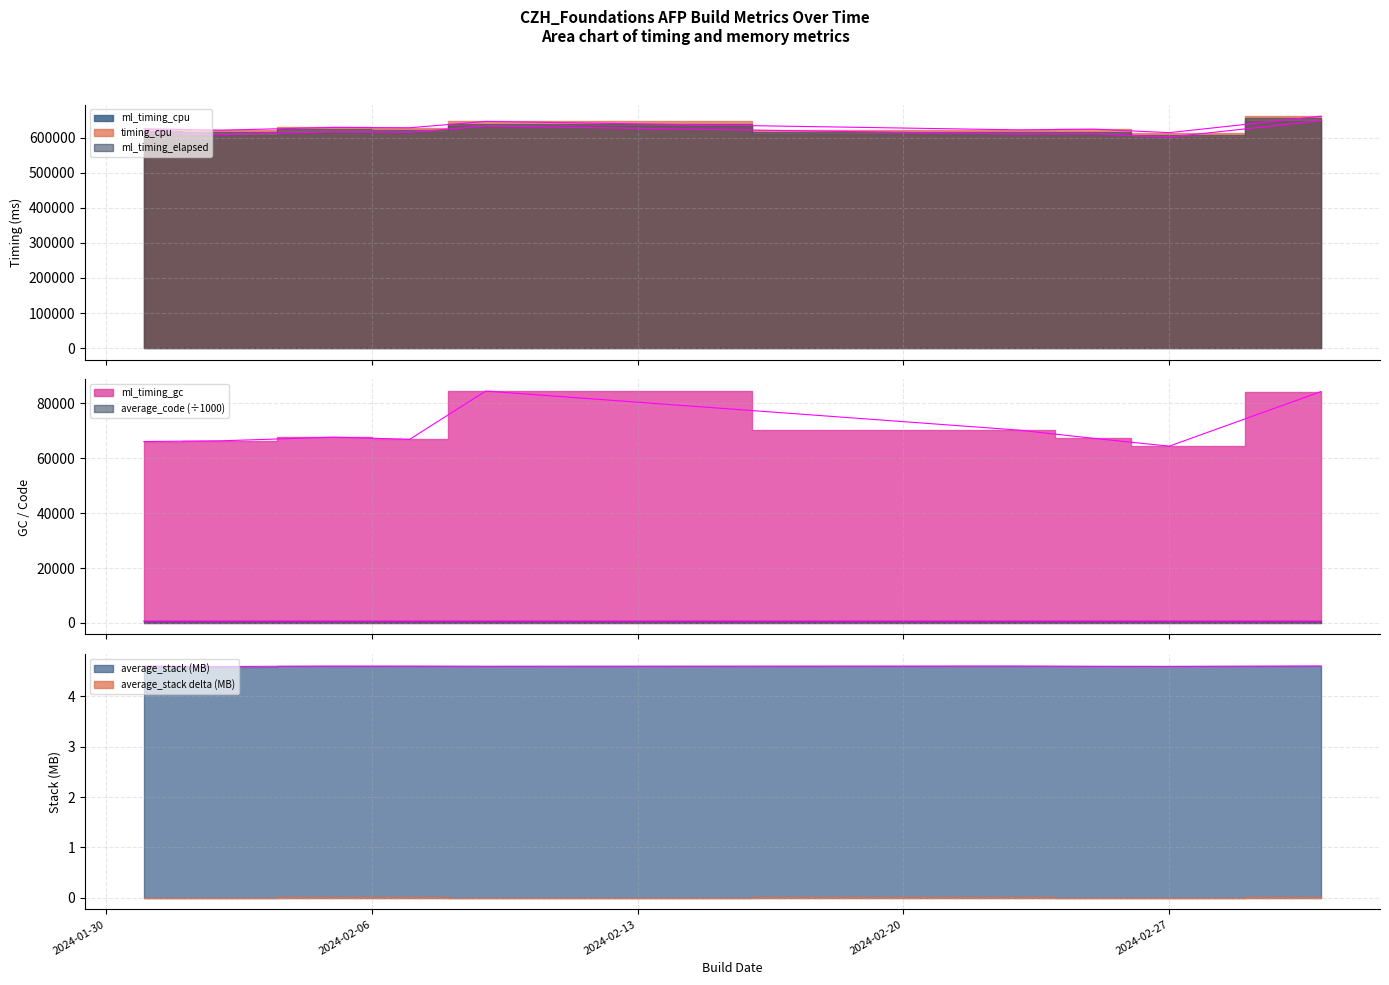

True or false: ml_timing_gc has more than 0 interior local peaks.

True